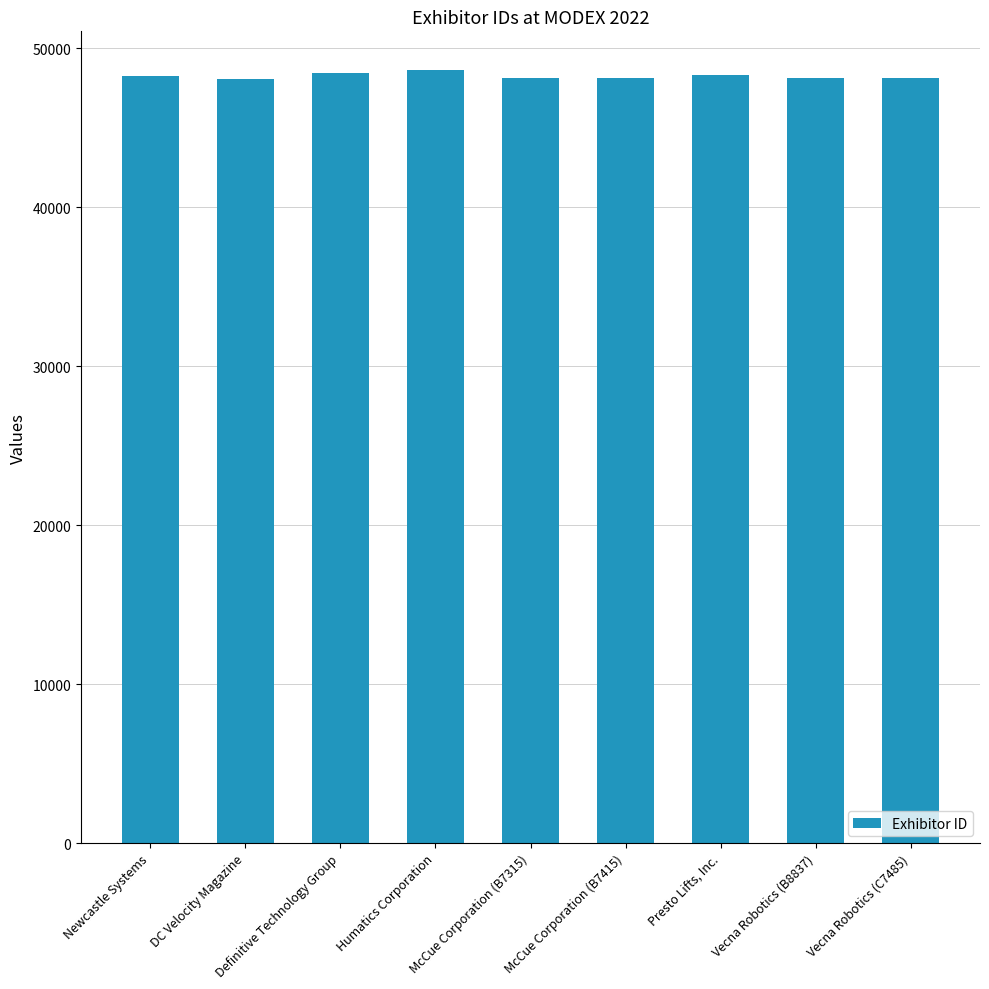

What is the difference between the maximum and minimum values?

564